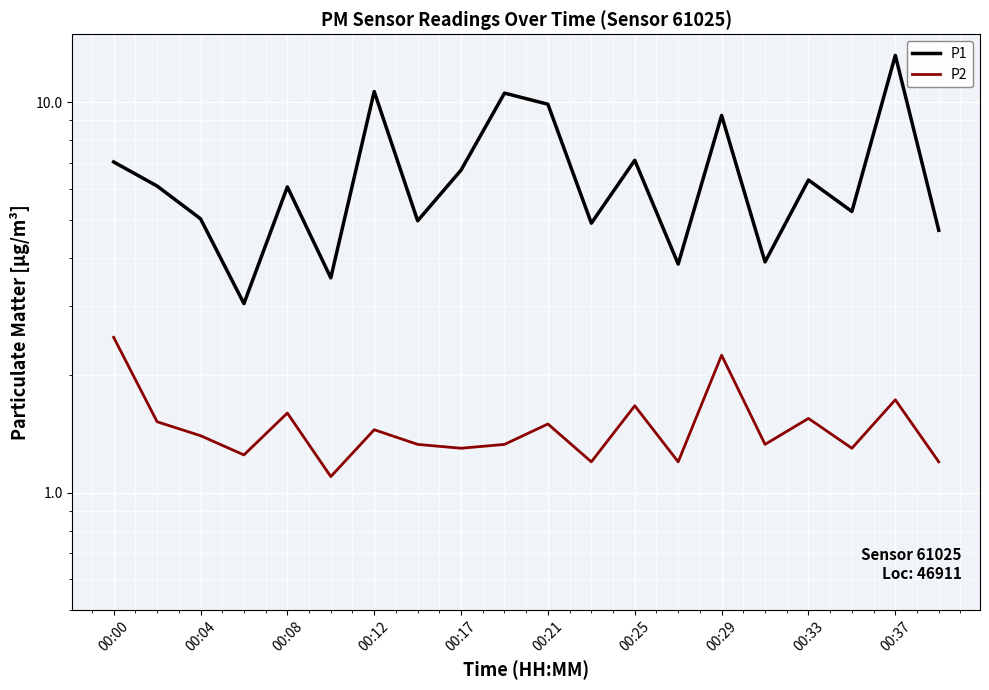

True or false: P2 and P1 cross at least once.

False